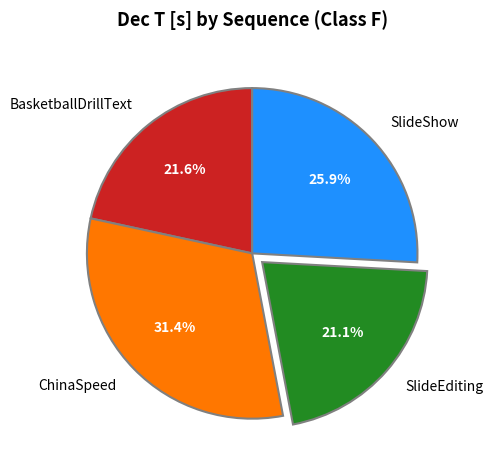

Which category has the biggest portion of the pie?

ChinaSpeed